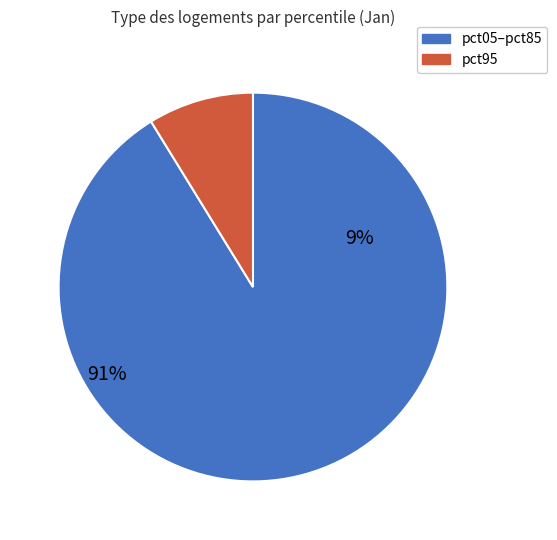

True or false: pct45 accounts for 21% of the total.

False